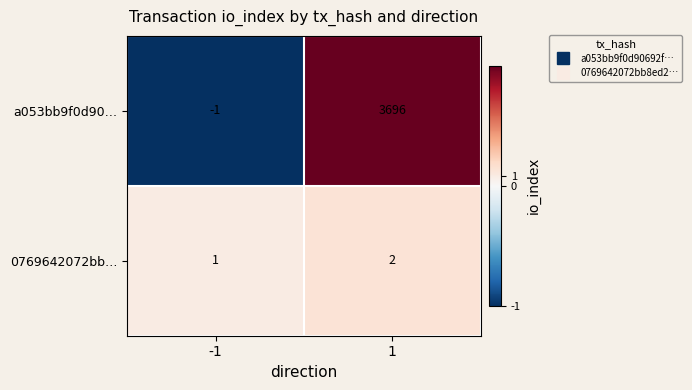

Which series has the widest spread of values?

a053bb9f0d90…